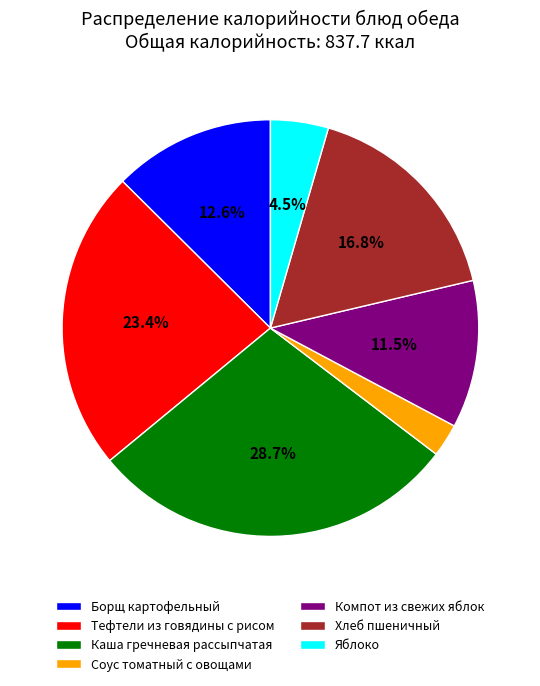

How many slices are in this pie chart?

7